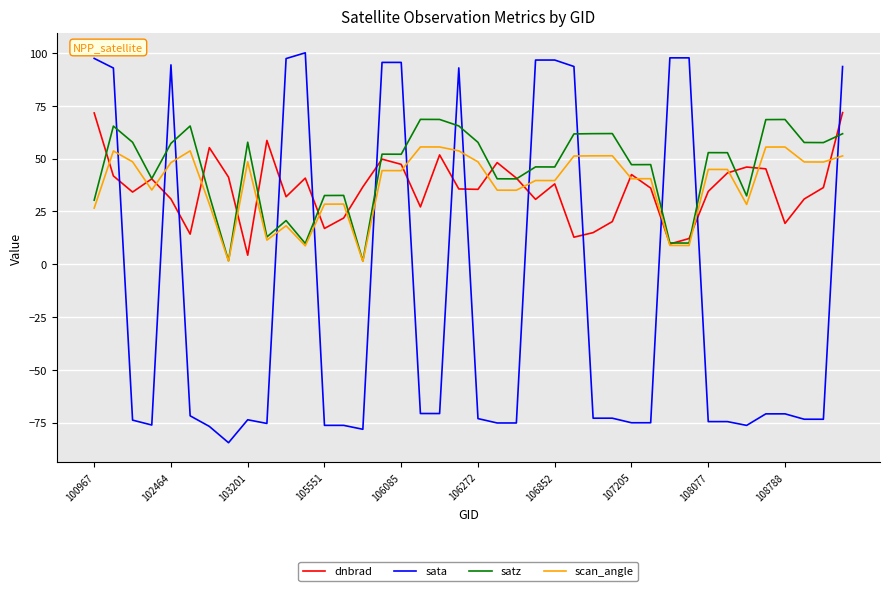

Which series has the largest range (max minus min)?

sata